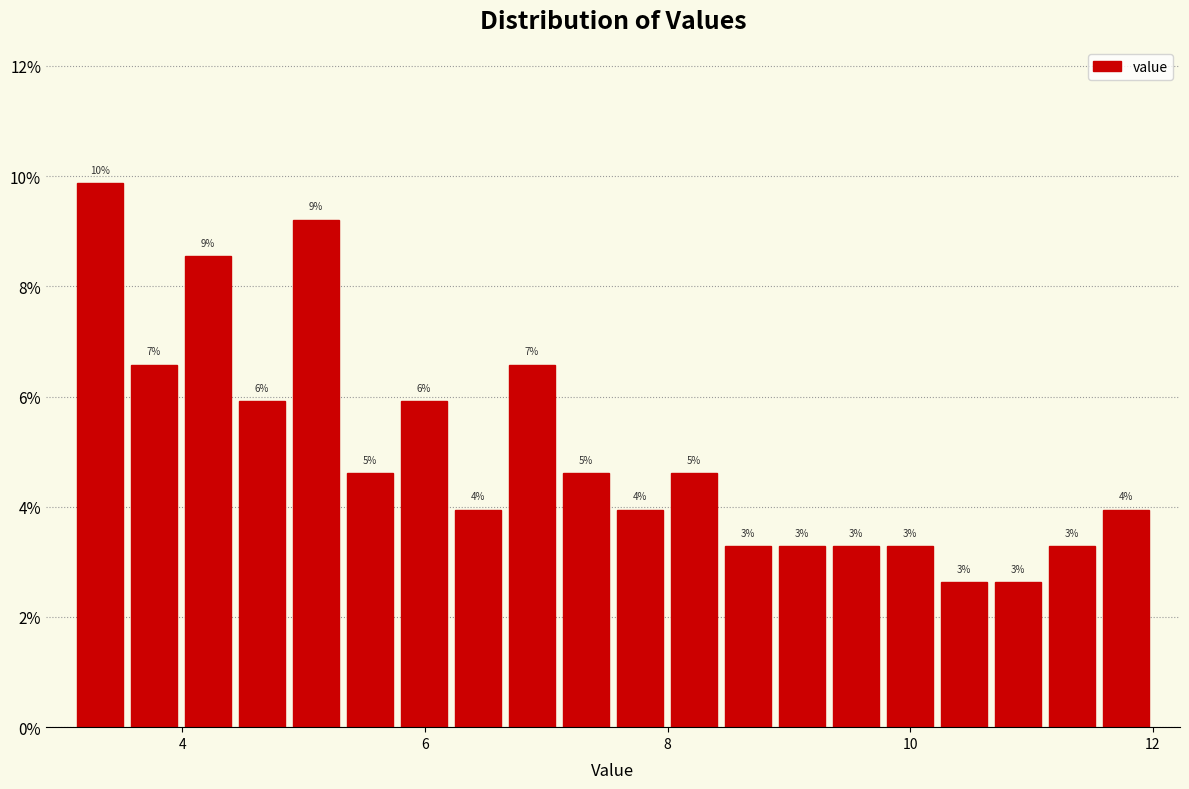

Around what value on the x-axis is the tallest bar? Give the approximate position of its centre, as read against the axis.

3.4